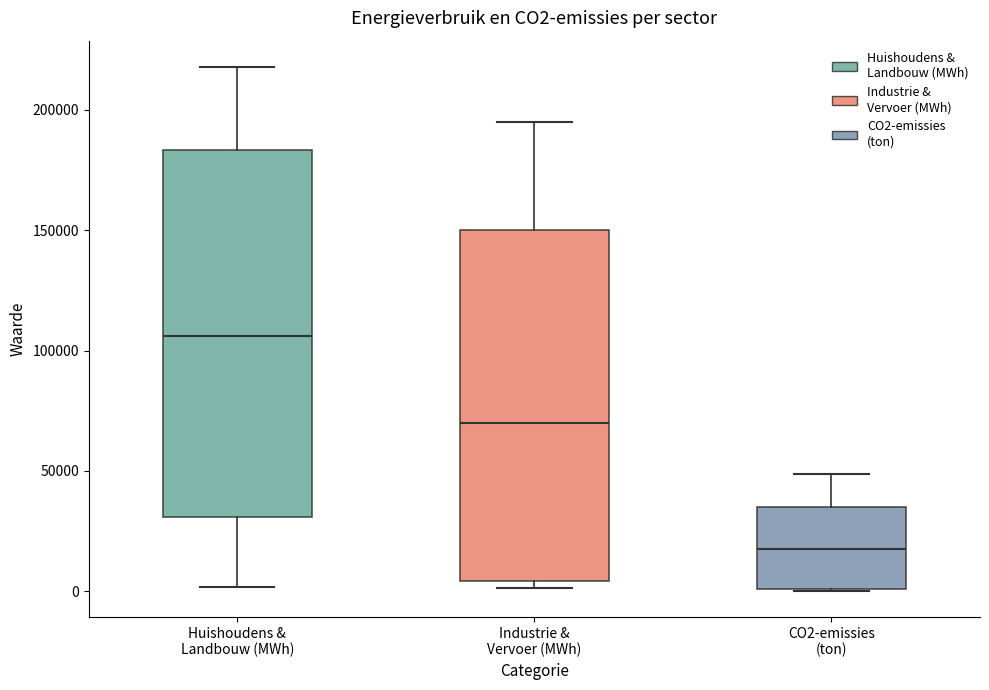

Which box has the lowest median line?

CO2-emissies (ton)